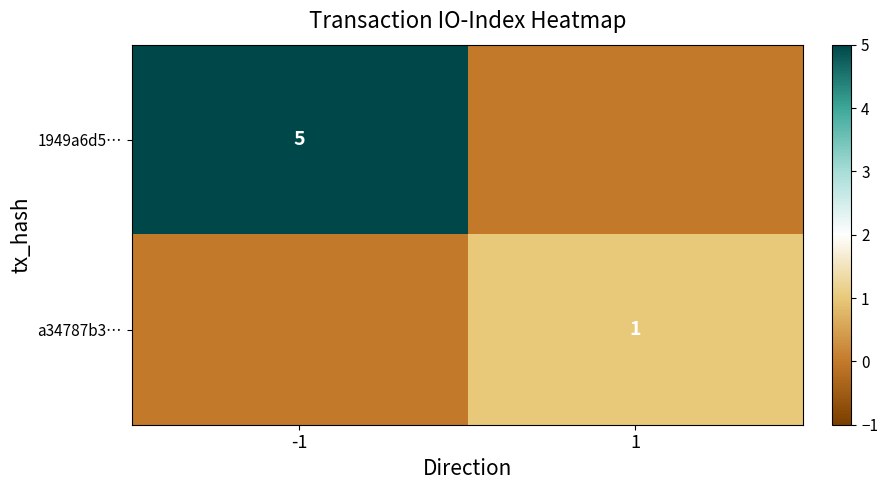

The a34787b3… series shows 1 at 1. True or false?

True